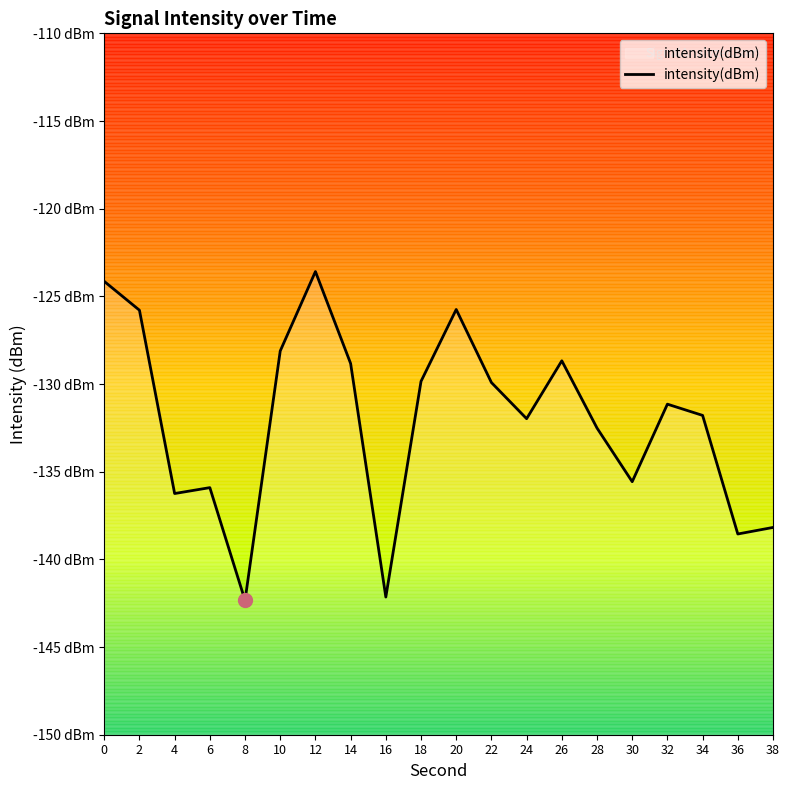

What is the value of the 5th point from the left?

-142.3